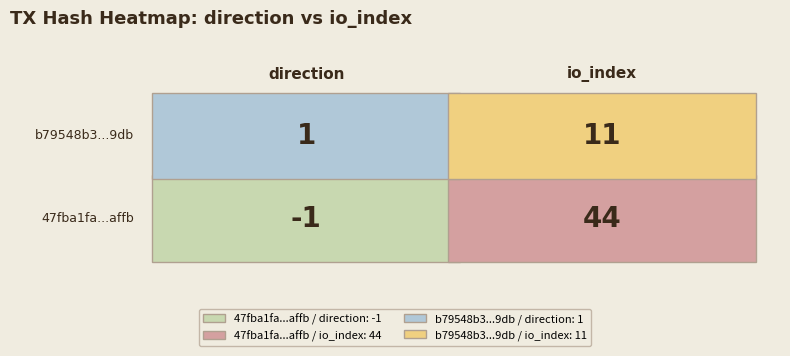

Reading left to right, what are all the values shown in this chart?

47fba1fa4f6c72d1c30d5e5b3887dd4090eaffb: 0=-1	1=44
b79548b313c851b4e4478c72e67a9f69d7e19db: 0=1	1=11